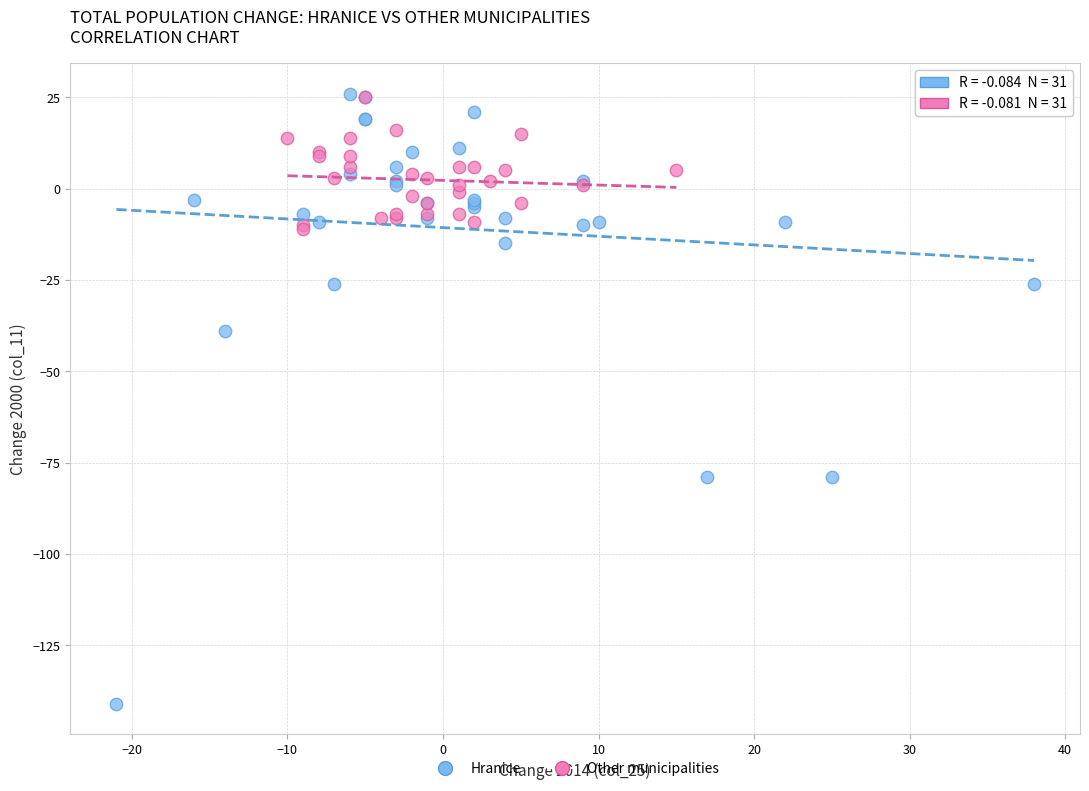

Which series has the widest spread of Y values?

Hranice